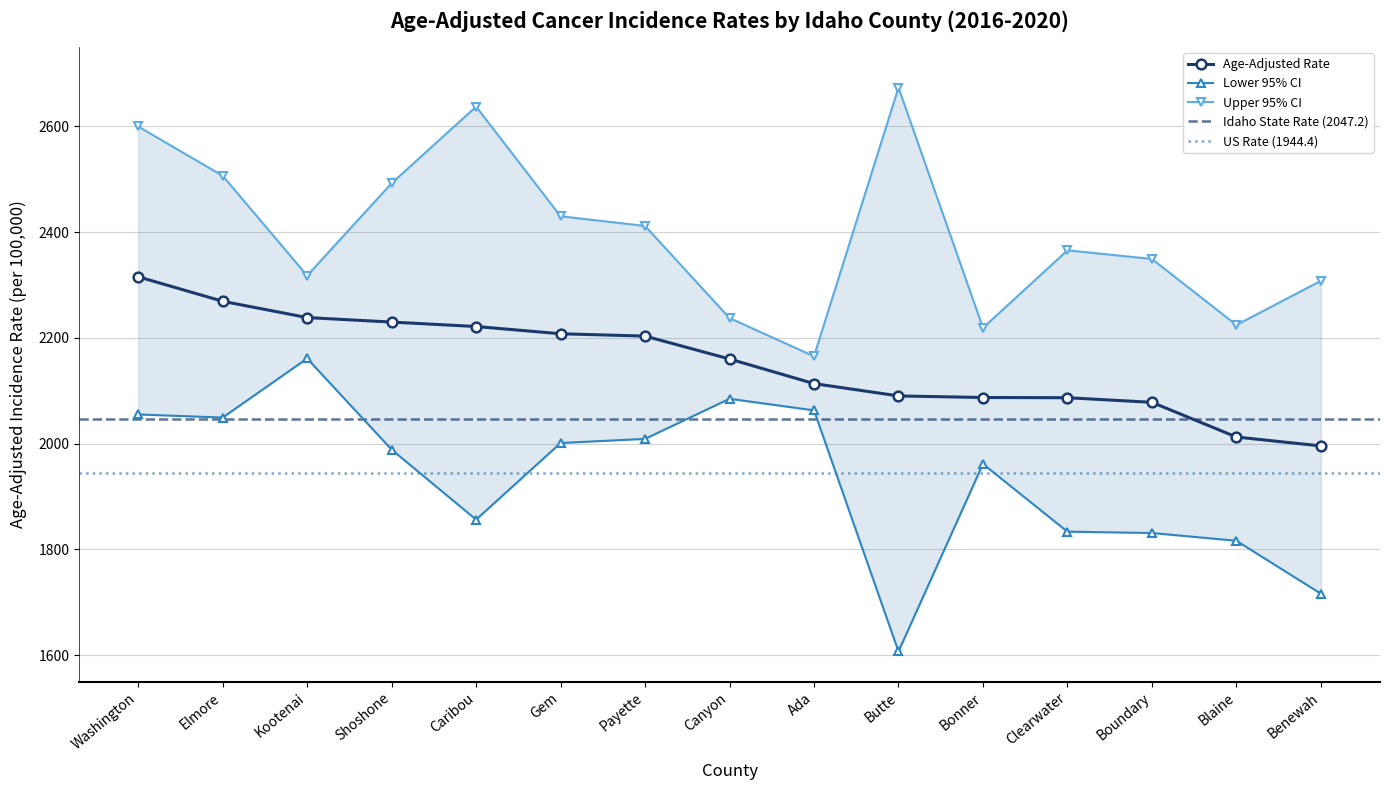

What is the label of the 15th point from the left?

Benewah